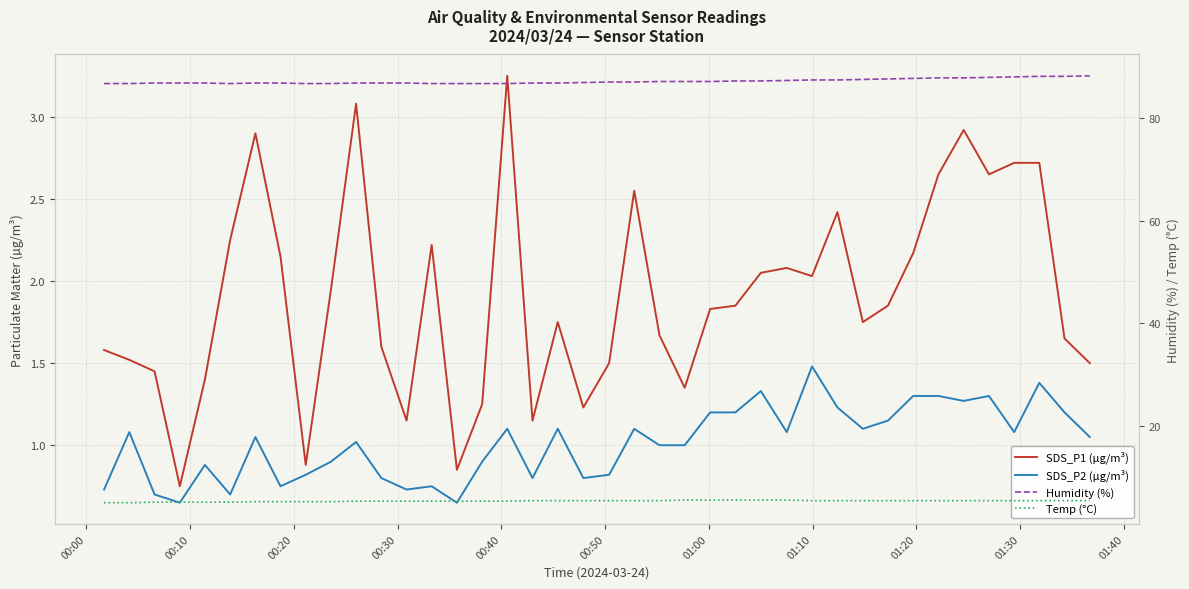

In Humidity (%), how many points are lower than both neighbors (excluding endpoints)?

1